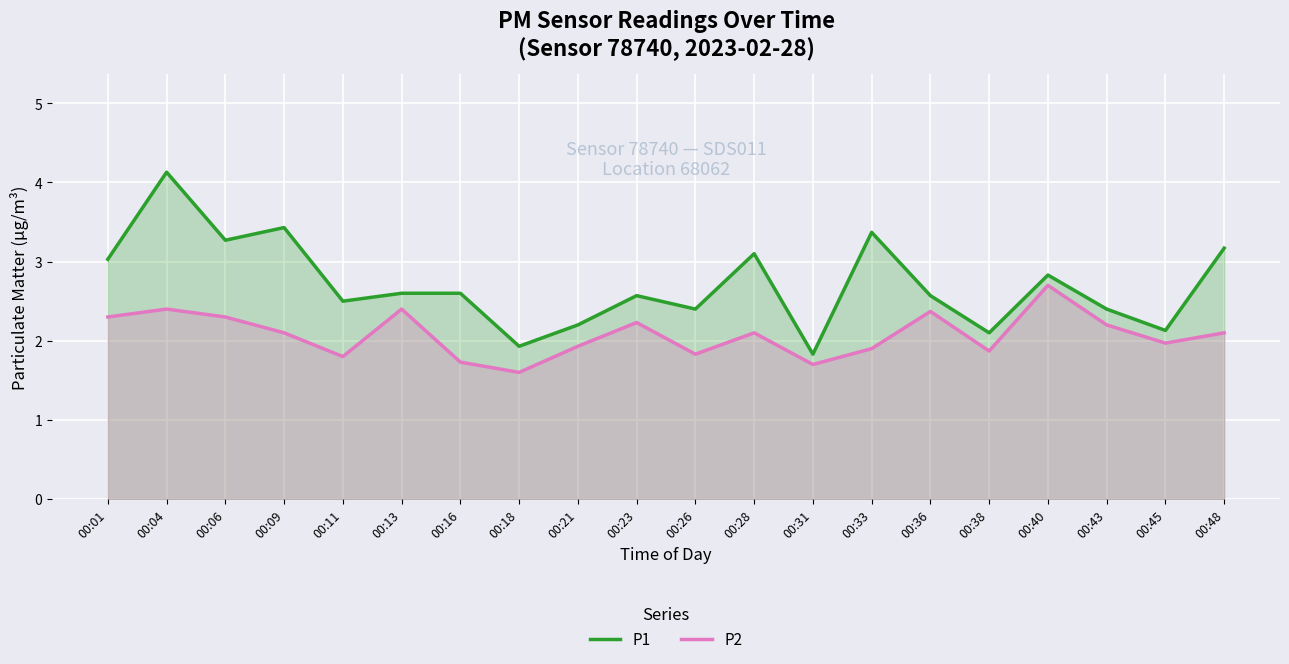

True or false: P1 has more than 2 points higher than both neighbors.

True